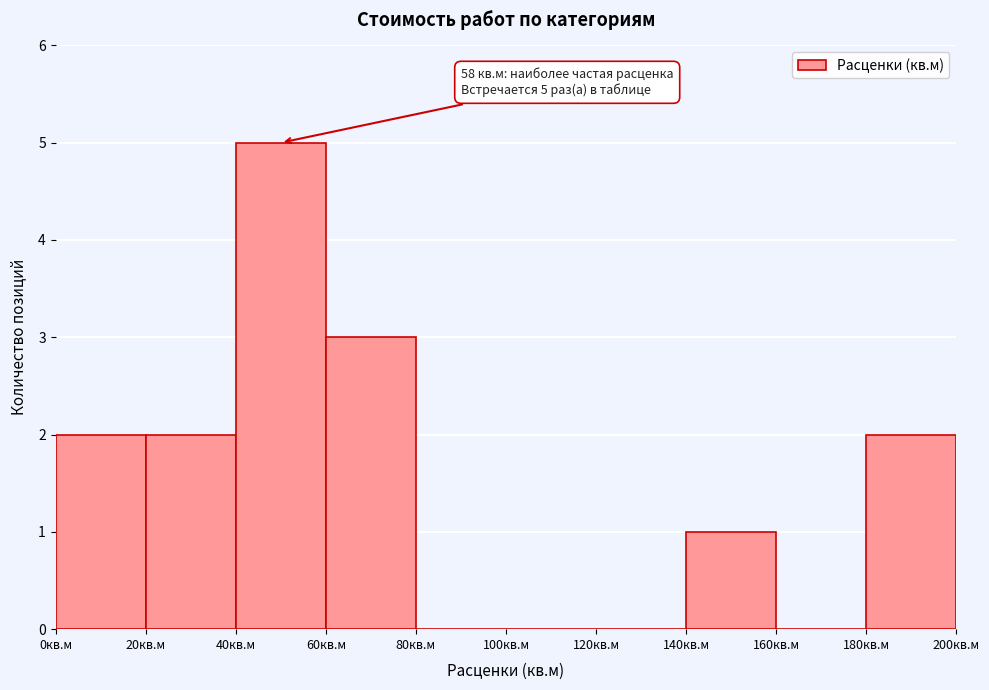

Over which range of the x-axis is the bar tallest?

40 to 60